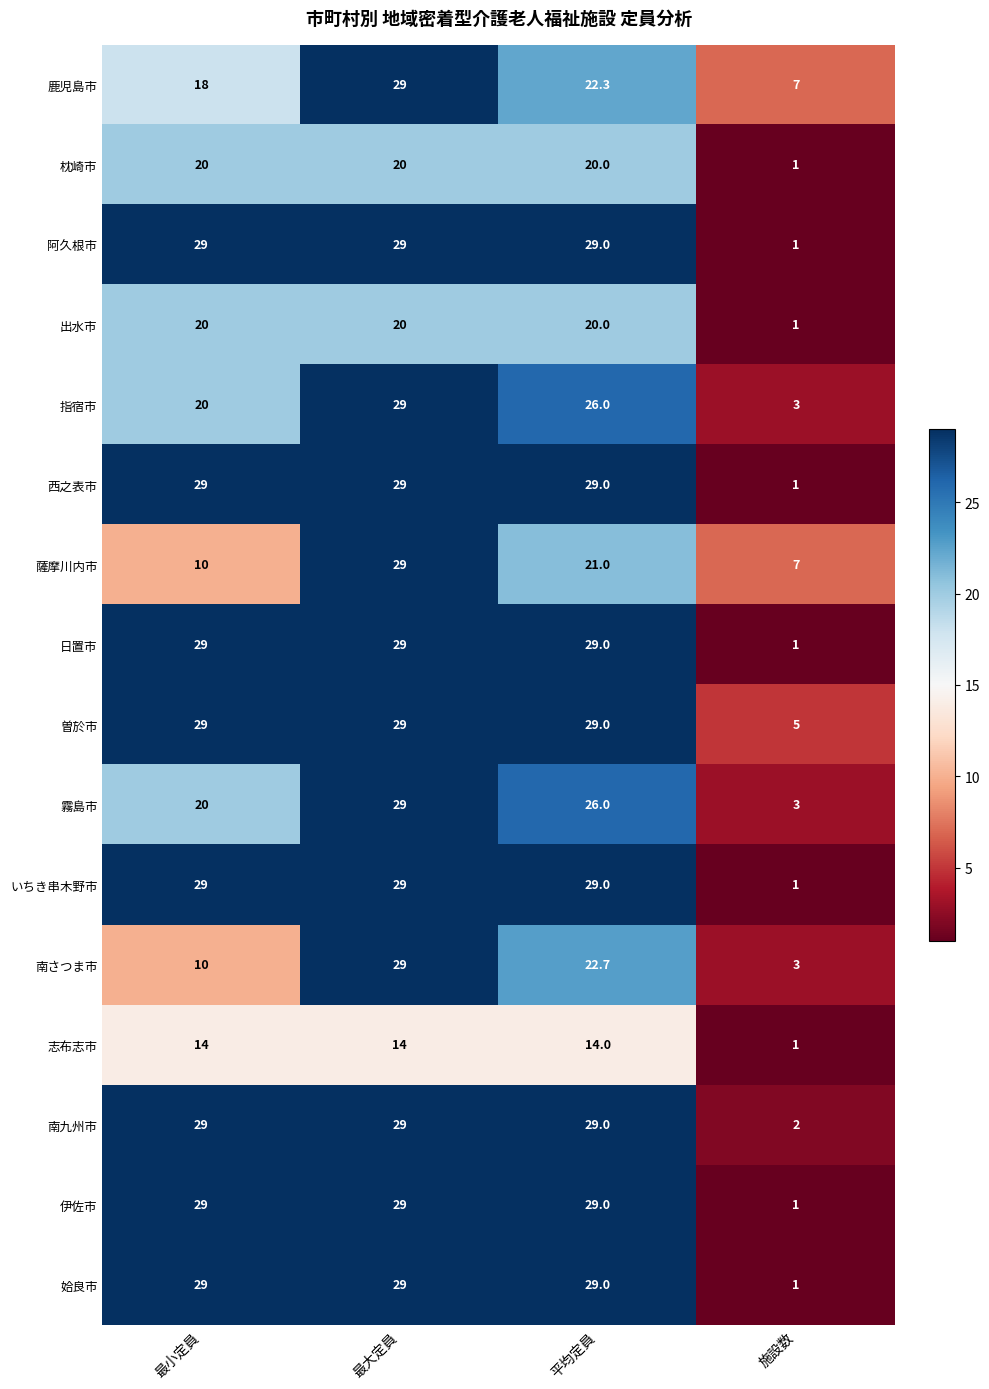

Which category has the lowest value in the 南九州市 series?

施設数